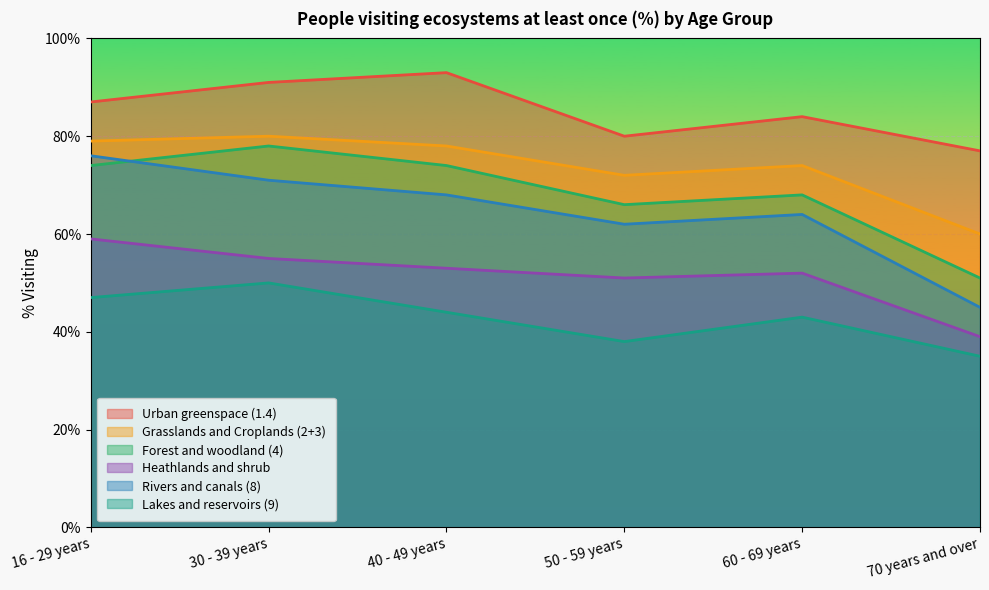

True or false: Lakes and reservoirs (9) has more than 1 interior local peaks.

True